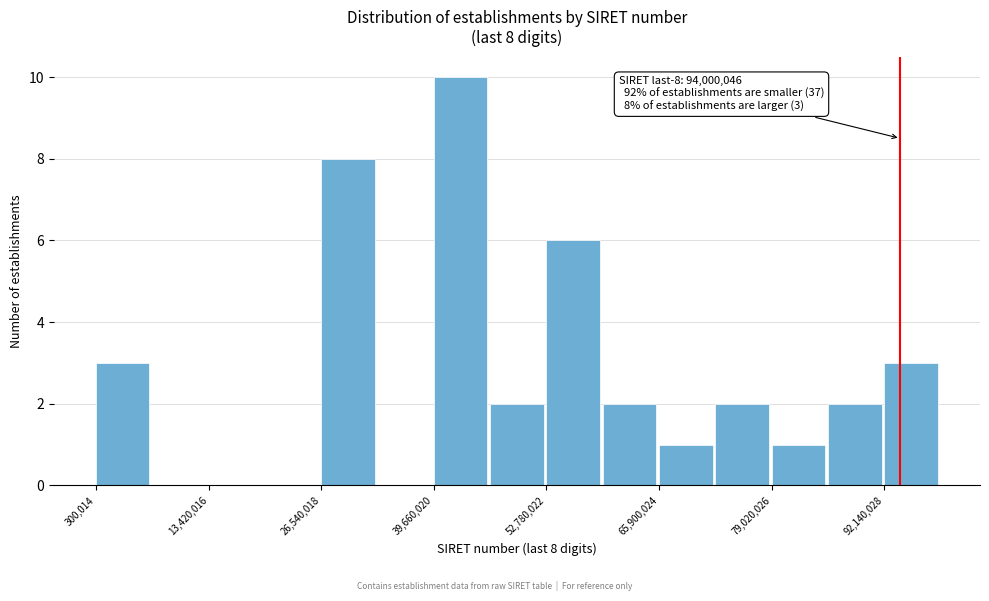

Around what value on the x-axis is the tallest bar? Give the approximate position of its centre, as read against the axis.

42000000